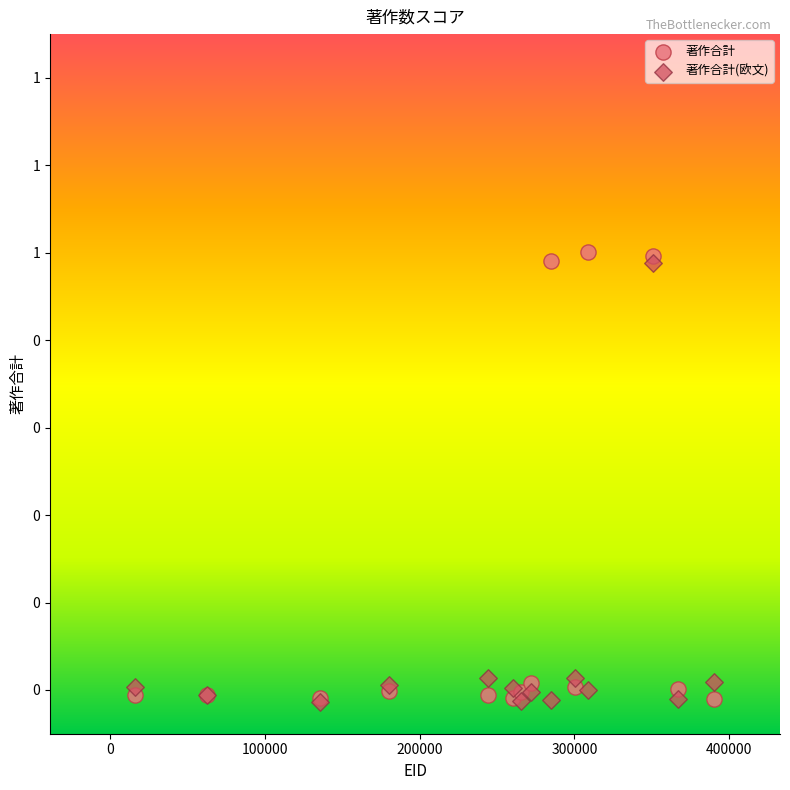

What are all the series names shown in the legend?

著作合計, 著作合計(欧文)